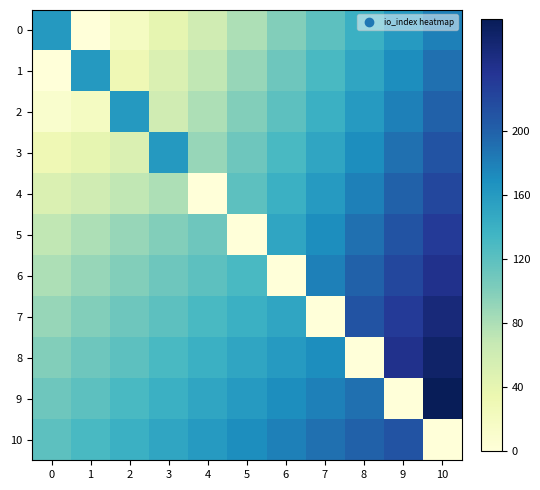

Reading right to left, extract all data points from this chart.

0: 10=180	9=160	8=140	7=120	6=100	5=80	4=60	3=40	2=20	1=0	0=161
1: 10=190	9=170	8=150	7=130	6=110	5=90	4=70	3=50	2=30	1=161	0=0
2: 10=200	9=180	8=160	7=140	6=120	5=100	4=80	3=60	2=161	1=20	0=10
3: 10=210	9=190	8=170	7=150	6=130	5=110	4=90	3=161	2=50	1=40	0=30
4: 10=220	9=200	8=180	7=160	6=140	5=120	4=0	3=80	2=70	1=60	0=50
5: 10=230	9=210	8=190	7=170	6=150	5=0	4=110	3=100	2=90	1=80	0=70
6: 10=240	9=220	8=200	7=180	6=0	5=130	4=120	3=110	2=100	1=90	0=80
7: 10=250	9=230	8=210	7=0	6=150	5=140	4=130	3=120	2=110	1=100	0=90
8: 10=260	9=240	8=0	7=170	6=160	5=150	4=140	3=130	2=120	1=110	0=100
9: 10=270	9=0	8=190	7=180	6=170	5=160	4=150	3=140	2=130	1=120	0=110
10: 10=0	9=210	8=200	7=190	6=180	5=170	4=160	3=150	2=140	1=130	0=120